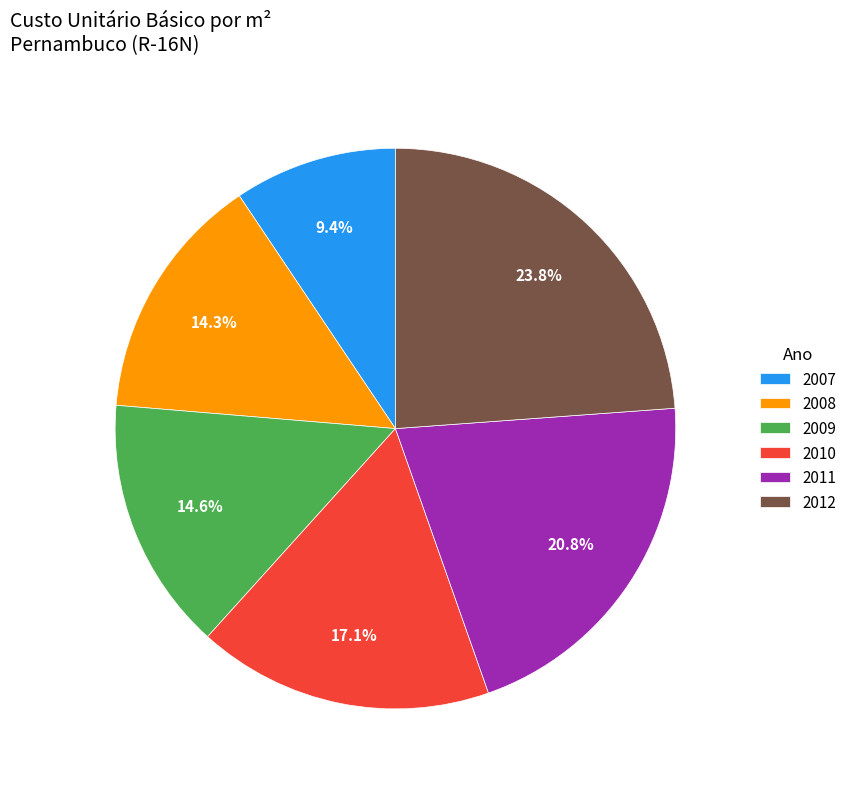

What percentage is NOT represented by 2008?

85.7%